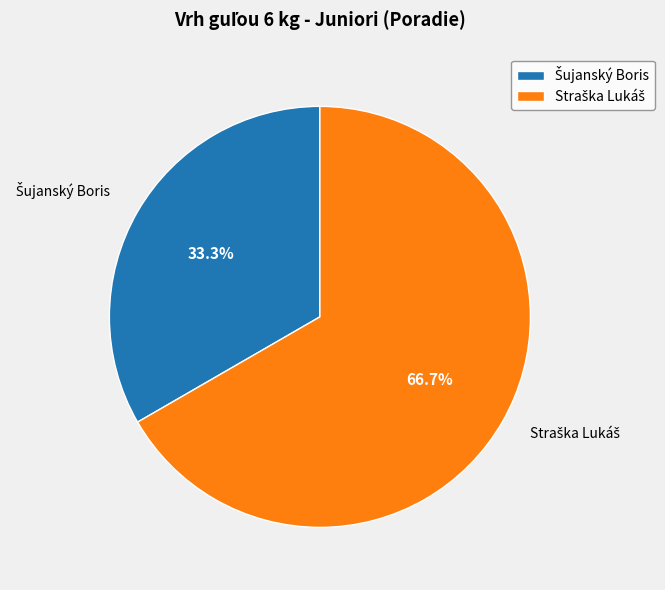

True or false: Šujanský Boris accounts for 19% of the total.

False